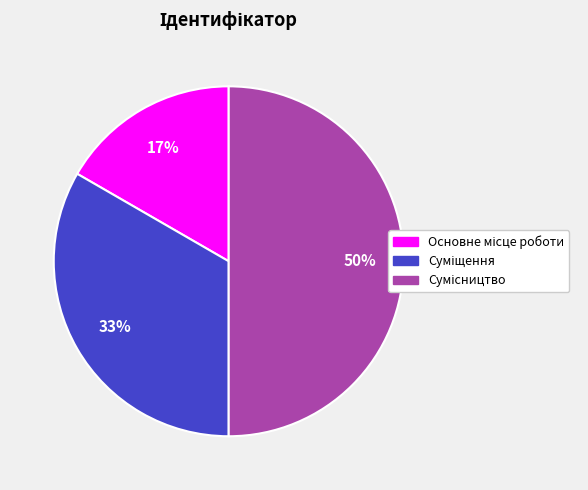

To the nearest percent, what is the difference between the largest and smallest slice percentages?

33%